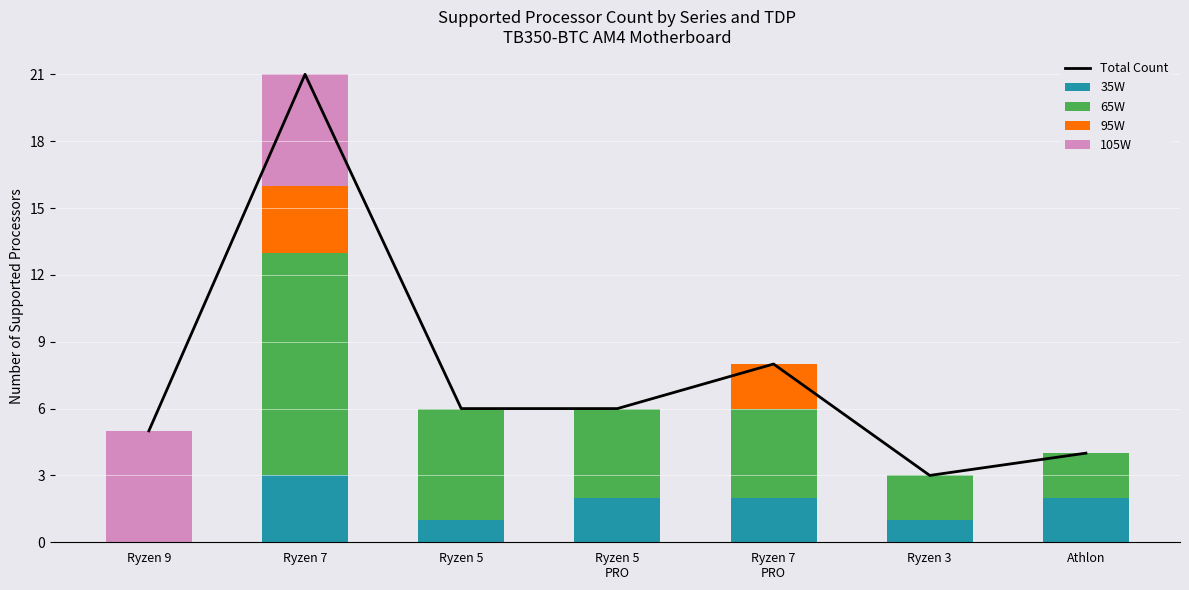

Which has a higher value, Ryzen 5
PRO or Ryzen 5?

Ryzen 5
PRO